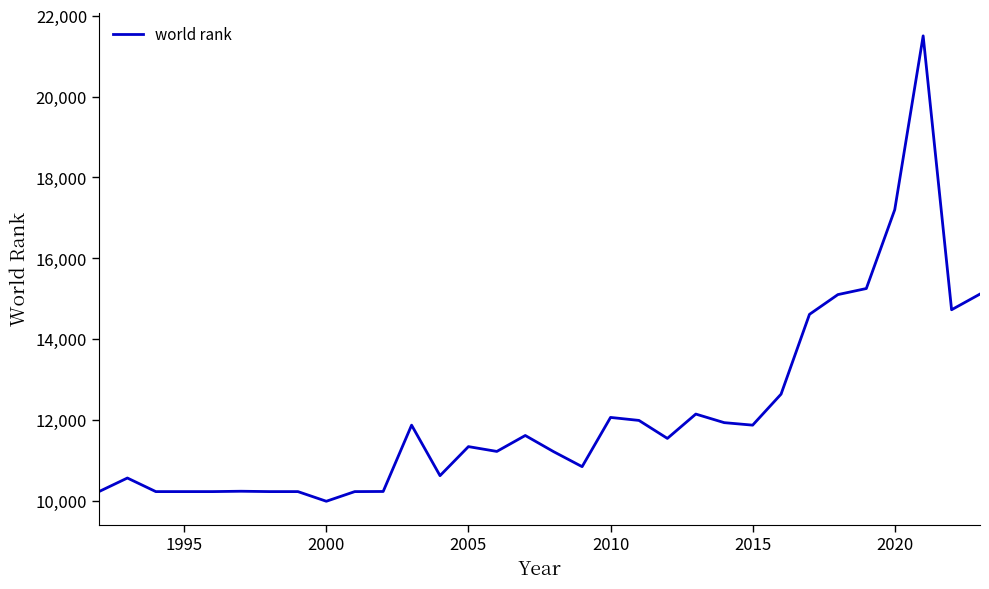

What is the difference between the maximum and minimum values?

11514